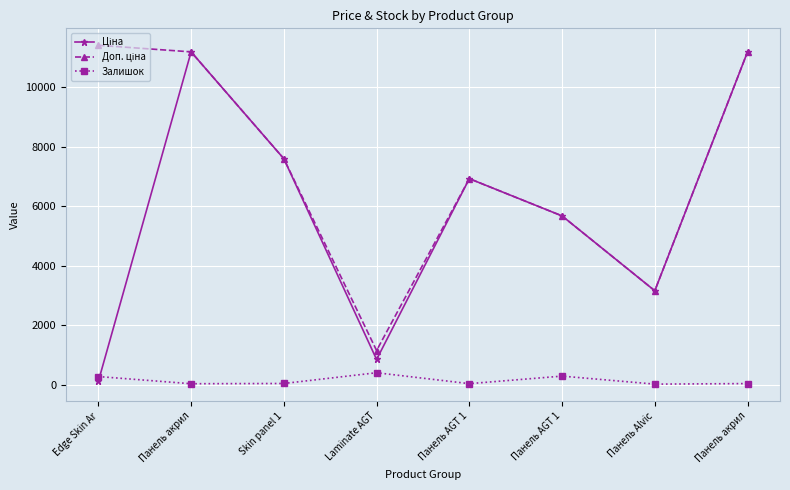

The value of Ціна at Skin panel 1 is 11202.4. True or false?

False